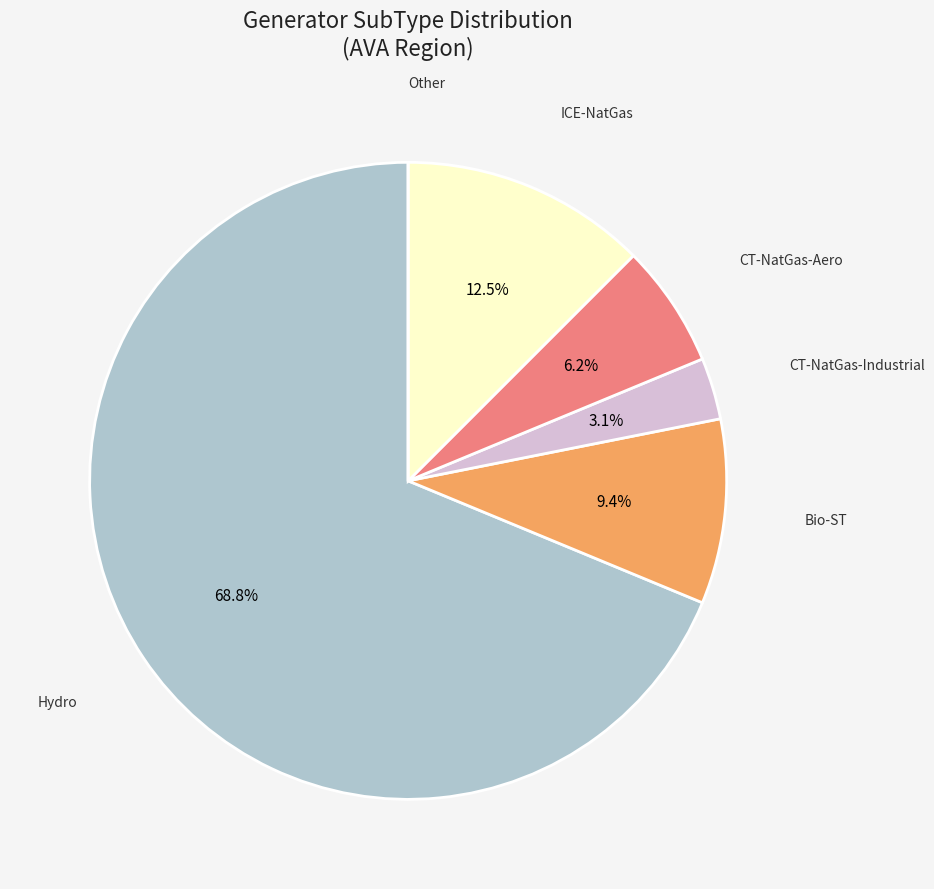

Which category has the biggest portion of the pie?

Hydro